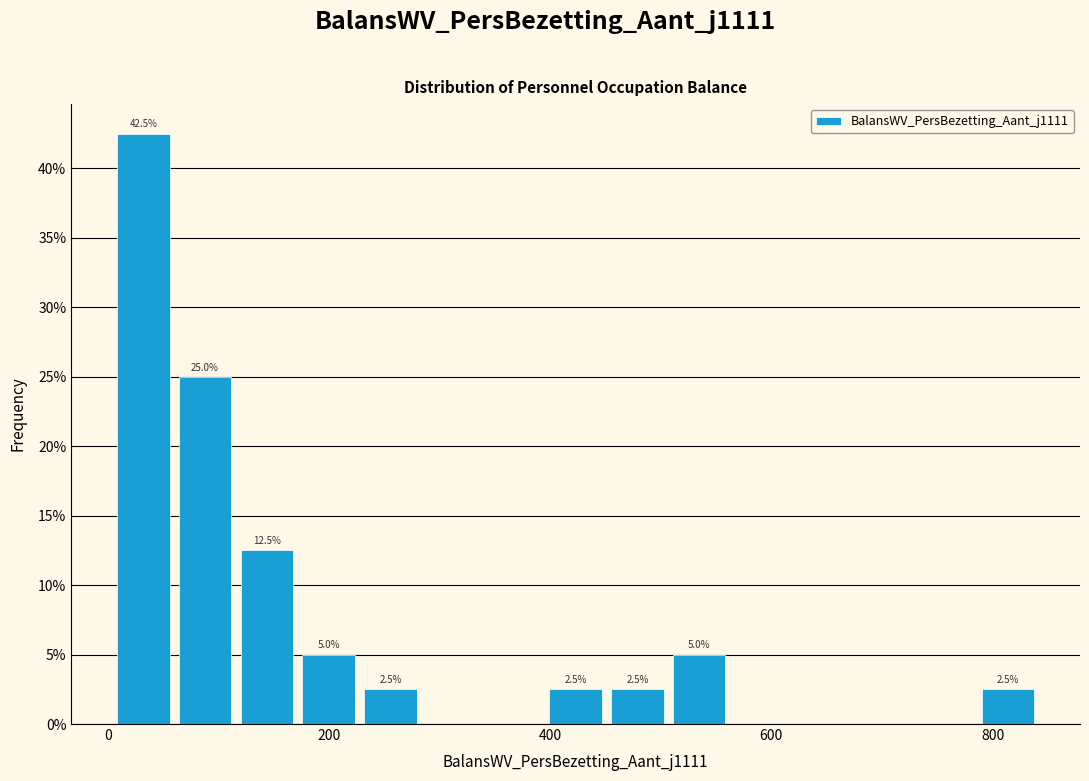

Read against the x-axis, roughly where is the centre of the tallest bar?

40